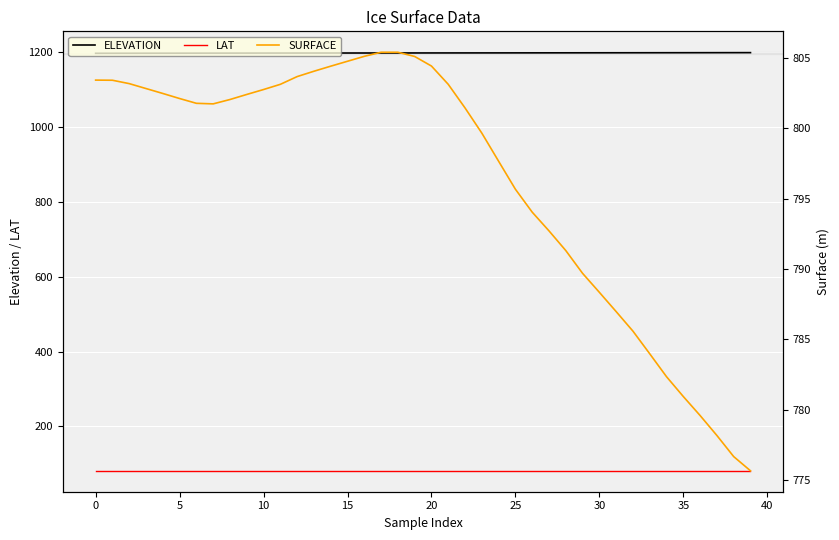

What is the lowest value of the LAT series?

81.7